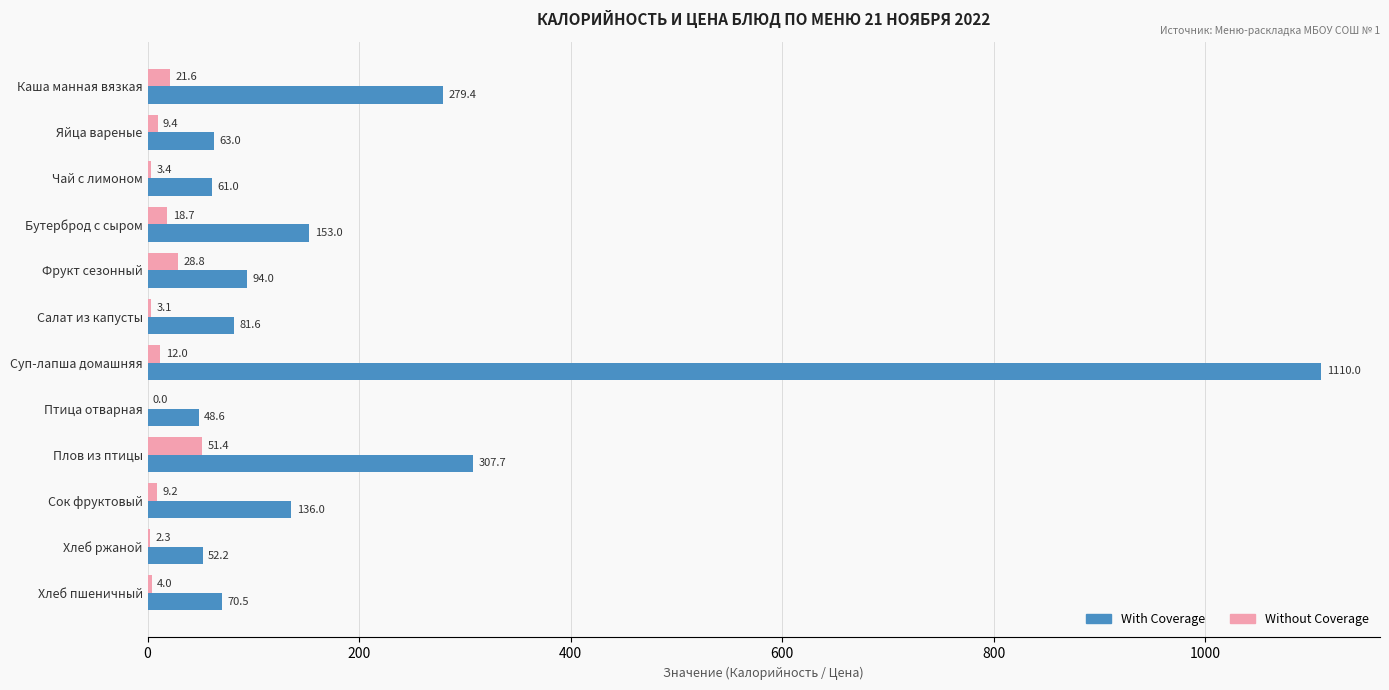

At which label does With Coverage reach its peak?

Суп-лапша домашняя